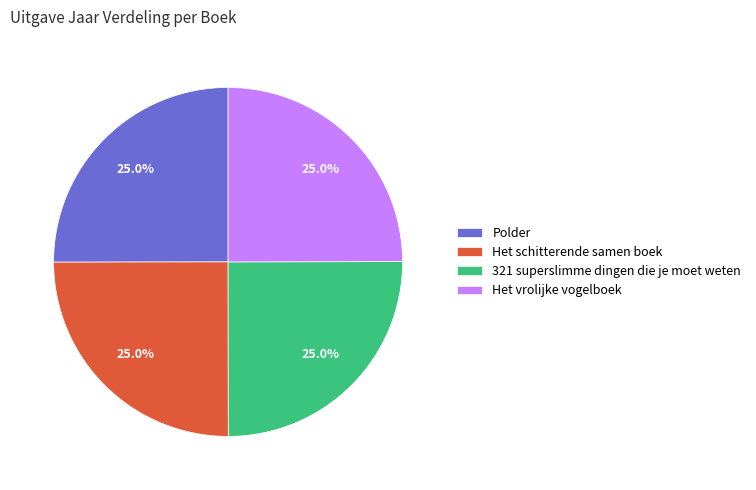

Approximately how many times larger is the value at Polder compared to Het schitterende samen boek?

1.0